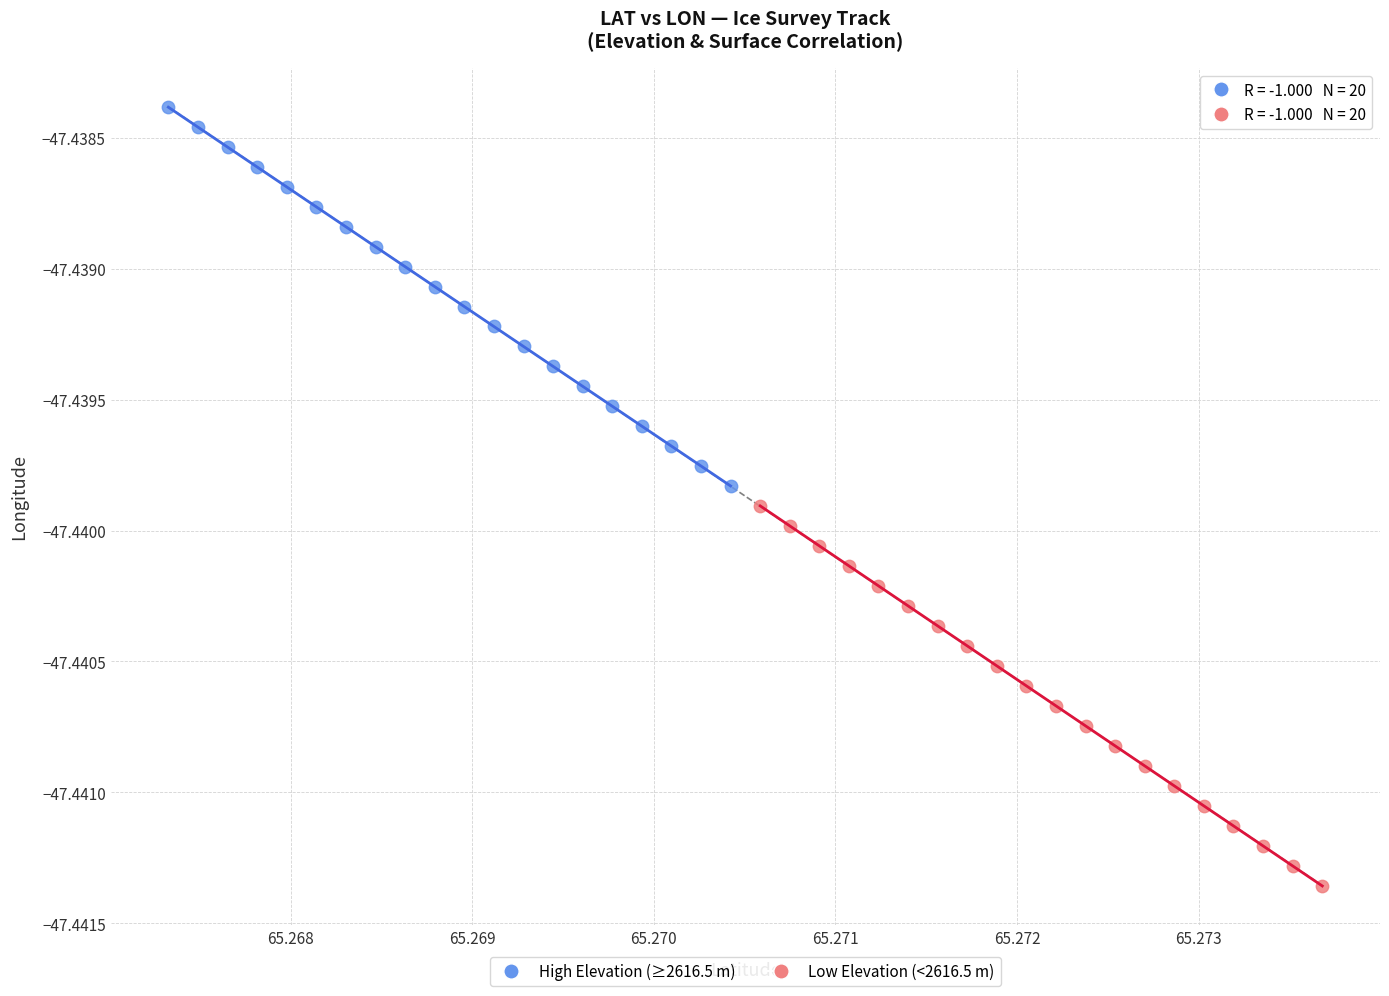

Which series contains the lowest Y value?

Low Elevation (<2616.5 m)